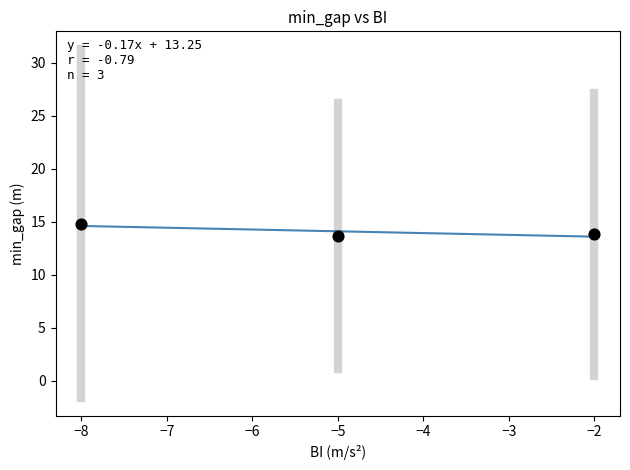

What is the average Y value?

14.1